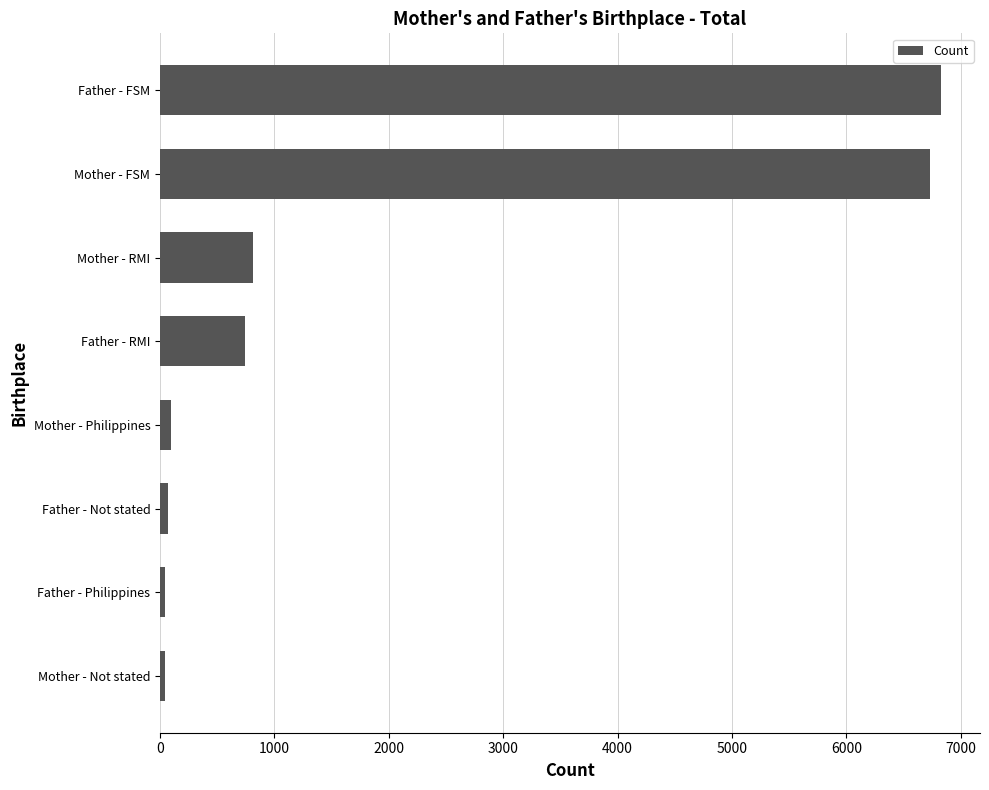

What is the greatest value displayed?

6827